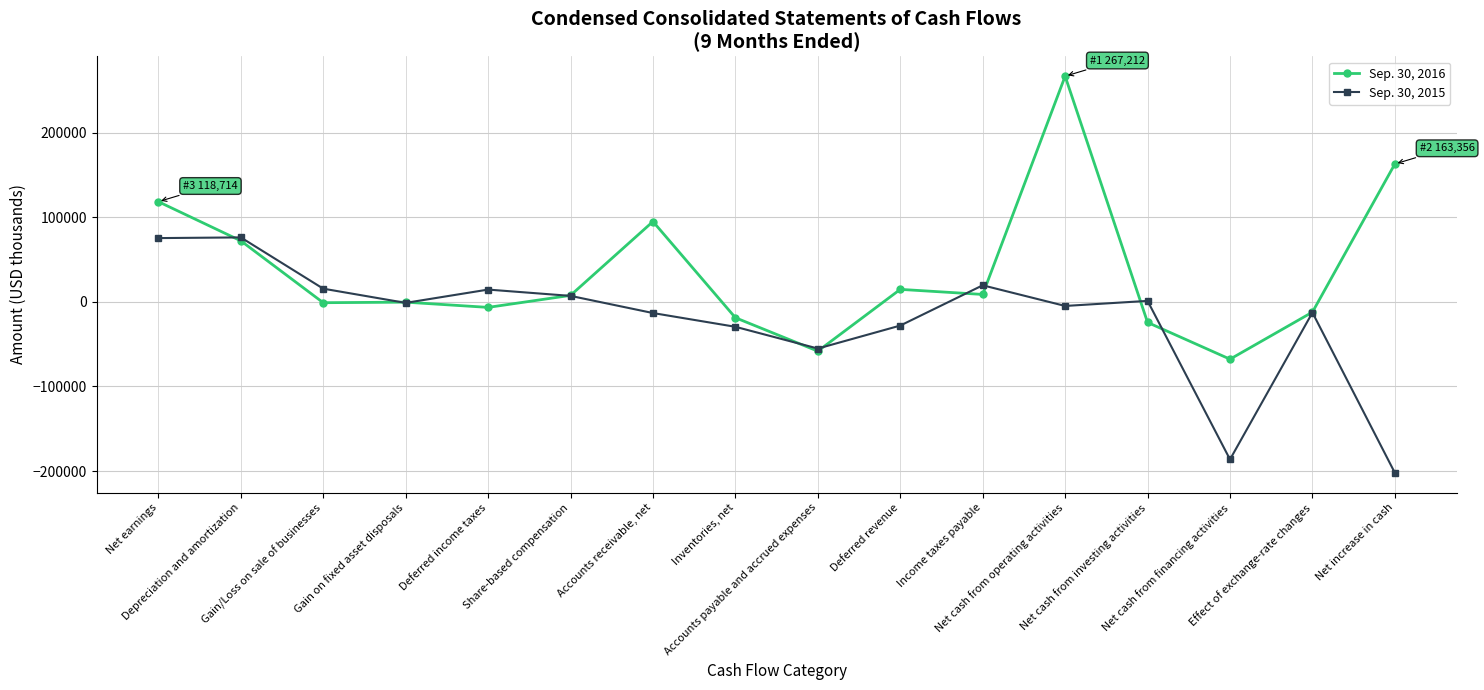

How many distinct data groups are displayed?

2